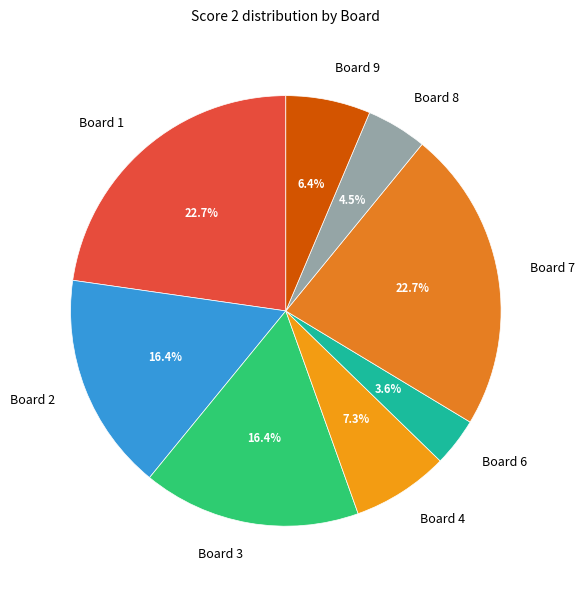

Is there a majority slice in this chart?

No